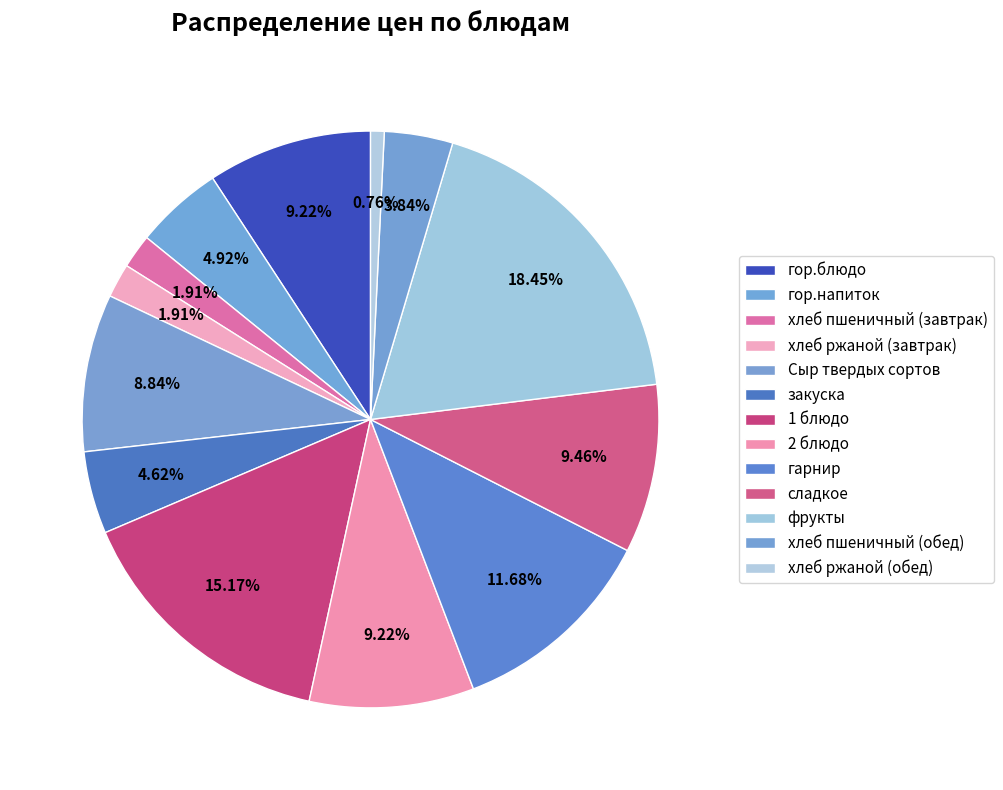

How many slices are in this pie chart?

13